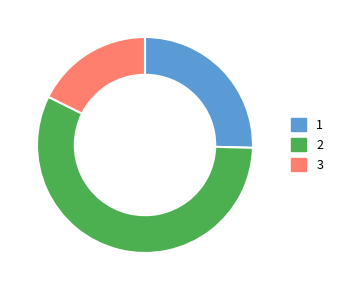

Do 2 and 3 together represent more than half of the pie?

Yes